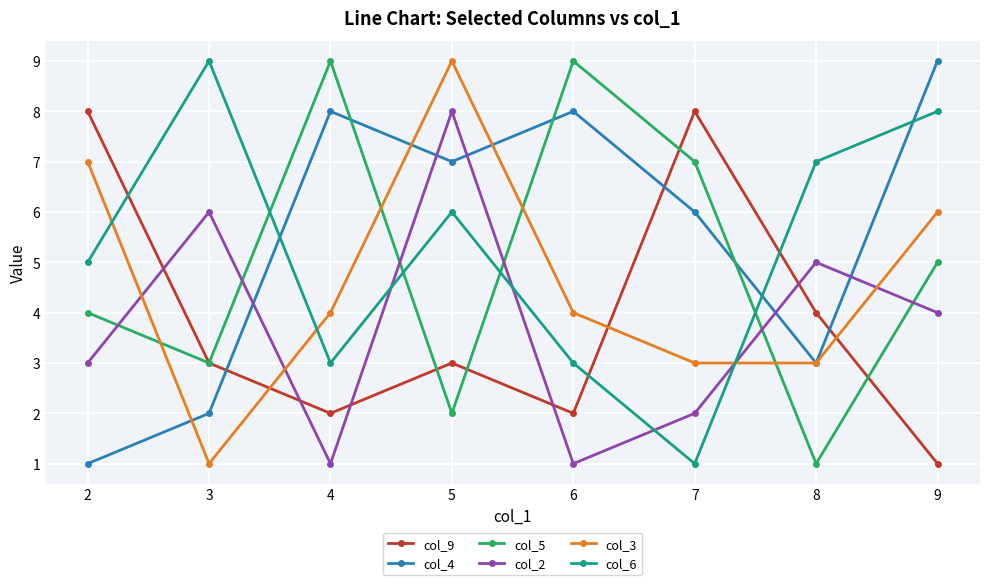

What are all the series names shown in the legend?

col_9, col_4, col_5, col_2, col_3, col_6